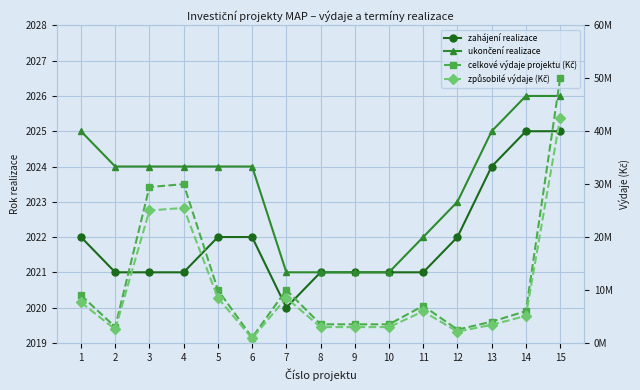

True or false: ukončení realizace and způsobilé výdaje (Kč) cross at least once.

False